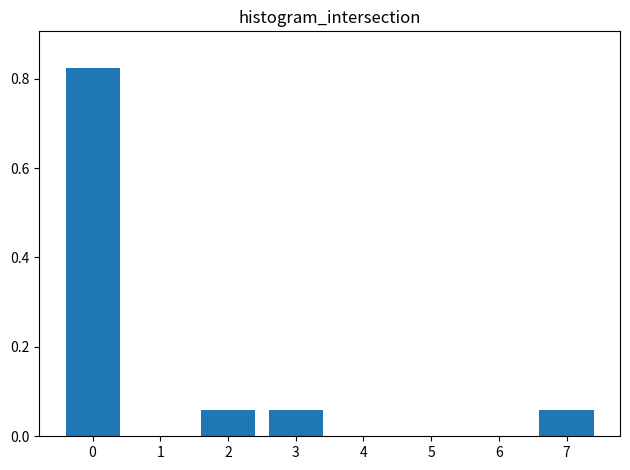

What is the change in value from 0 to 4?

-0.8